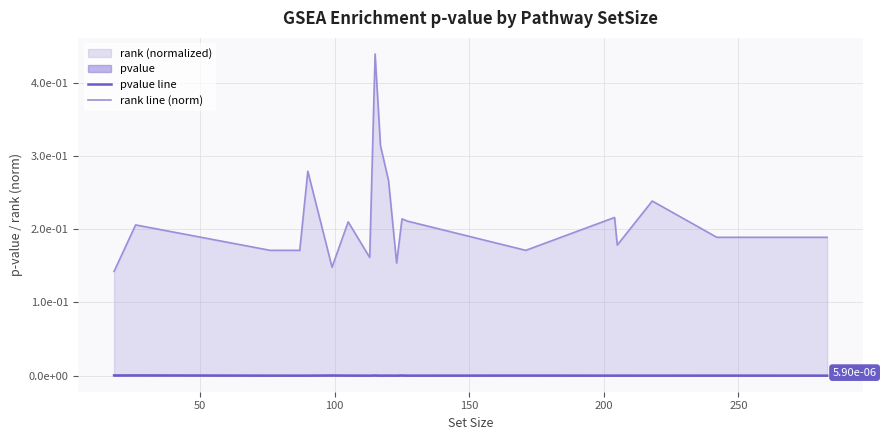

At how many categories does at least one series exceed 0?

20